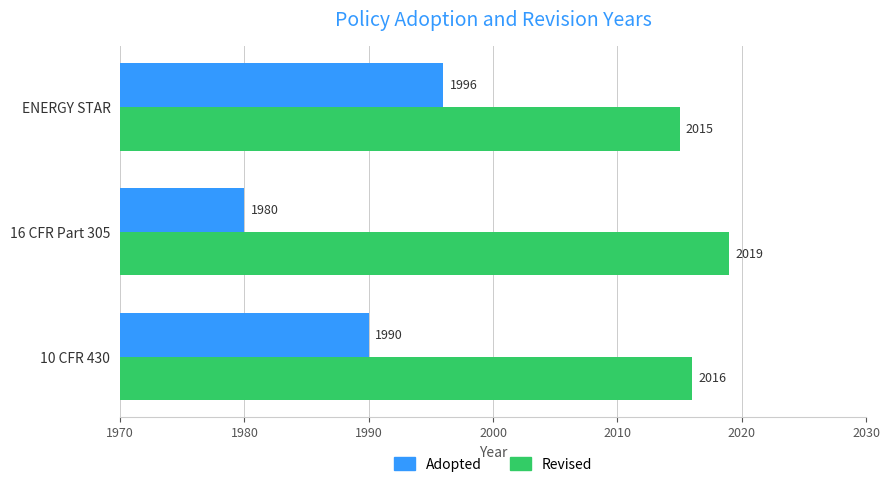

Which series has the largest range (max minus min)?

Adopted